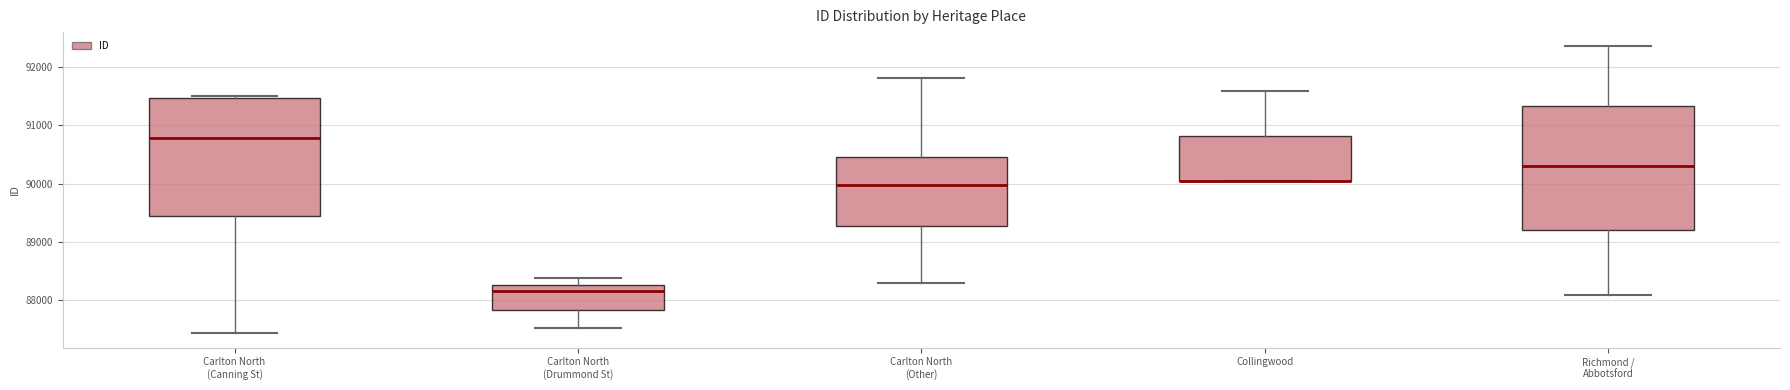

Reading left to right, read every box against the y-axis: the position of its median line, the range the box covers, and the ends of its whiskers. The values are not printed on the chart, so give them approximately, as read against the axis.

Carlton North (Canning St): median 90800, box 89400 to 91500, whiskers 87400 to 91500 (just above the box's upper edge)
Carlton North (Drummond St): median 88200, box 87800 to 88300, whiskers 87500 to 88400
Carlton North (Other): median 90000, box 89300 to 90500, whiskers 88300 to 91800
Collingwood: median 90000 (drawn on the box's lower edge), box 90000 to 90800, whiskers 90000 to 91600
Richmond / Abbotsford: median 90300, box 89200 to 91300, whiskers 88100 to 92400